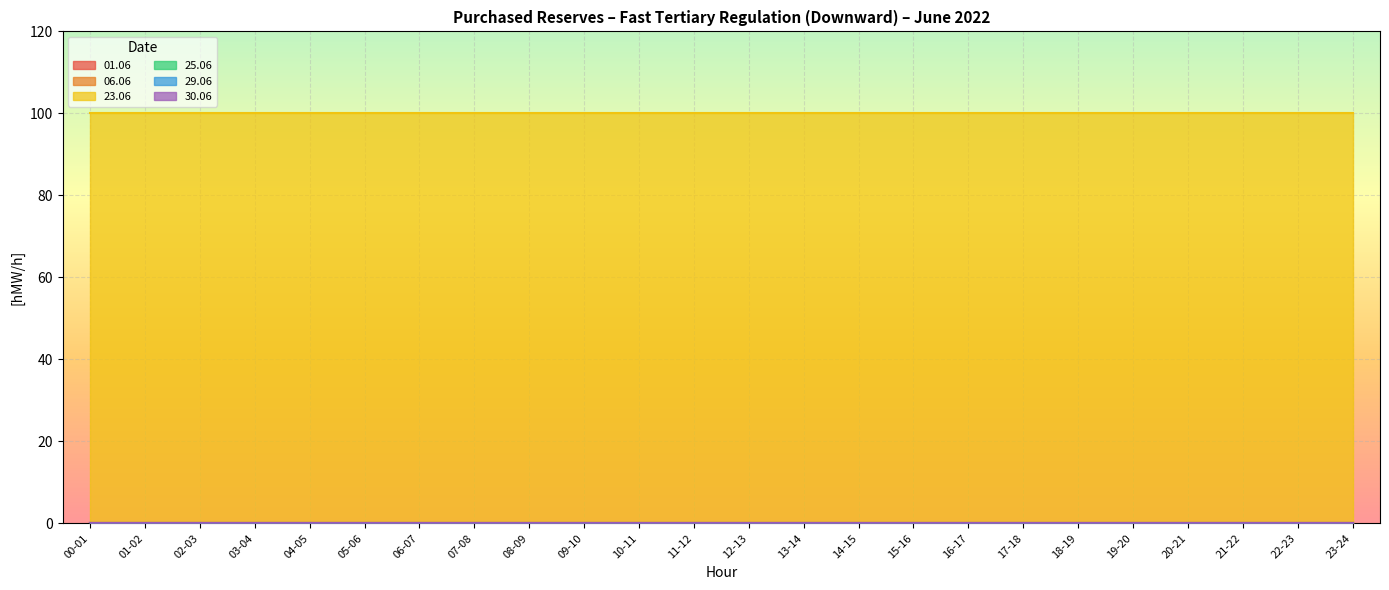

Reading left to right, list all the values displayed in this chart.

01.06: 0	0	0	0	0	0	0	0	0	0	0	0	0	0	0	0	0	0	0	0	0	0	0	0
06.06: 0	0	0	0	0	0	0	0	0	0	0	0	0	0	0	0	0	0	0	0	0	0	0	0
23.06: 100	100	100	100	100	100	100	100	100	100	100	100	100	100	100	100	100	100	100	100	100	100	100	100
25.06: 0	0	0	0	0	0	0	0	0	0	0	0	0	0	0	0	0	0	0	0	0	0	0	0
29.06: 0	0	0	0	0	0	0	0	0	0	0	0	0	0	0	0	0	0	0	0	0	0	0	0
30.06: 0	0	0	0	0	0	0	0	0	0	0	0	0	0	0	0	0	0	0	0	0	0	0	0